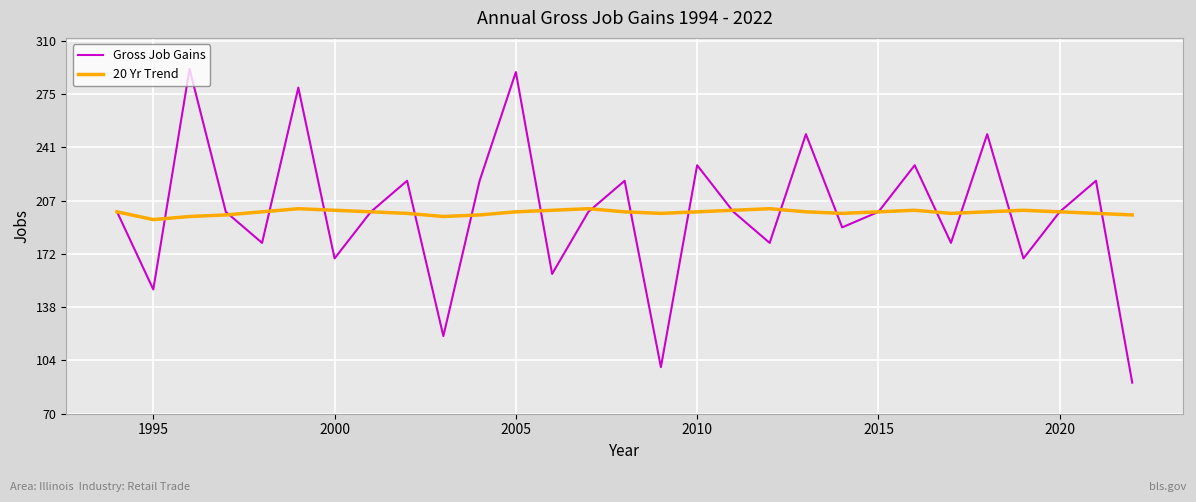

Rank the series by their maximum value, from highest to lowest.

Gross Job Gains, 20 Yr Trend